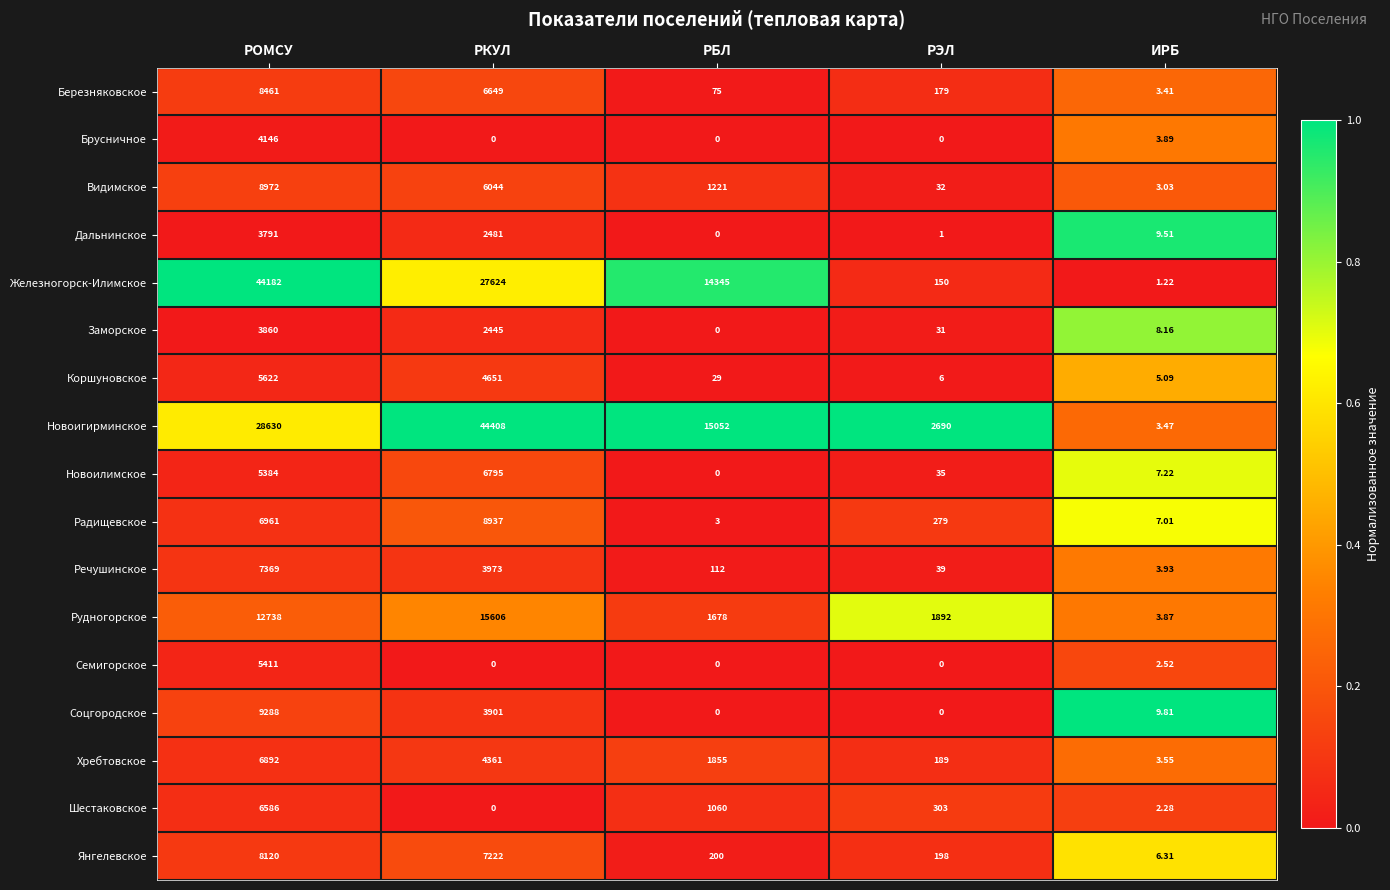

How many series are shown in this chart?

17